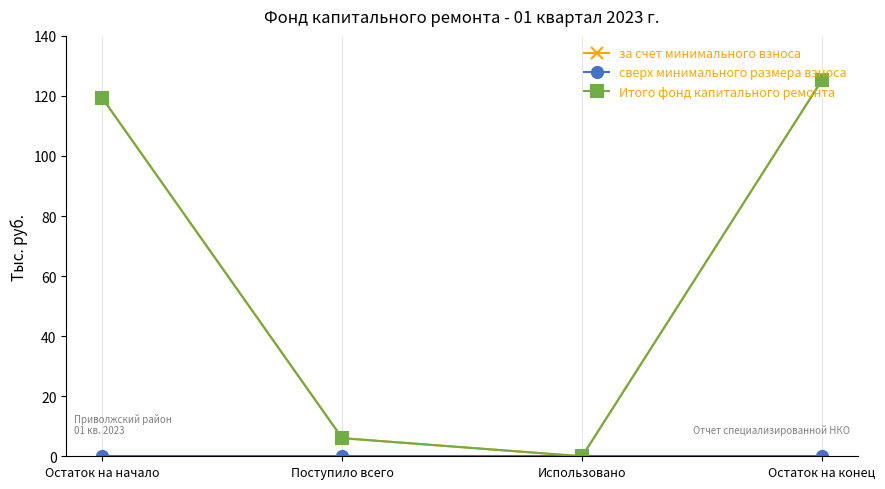

Does the chart have visible grid lines?

Yes